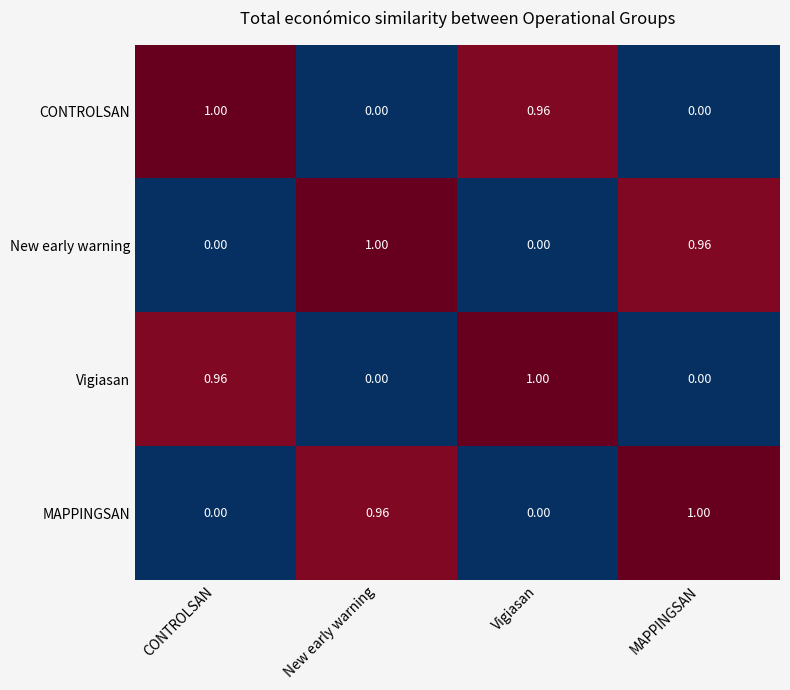

Is the value of New early warning at CONTROLSAN greater than the value of Vigiasan at CONTROLSAN?

No